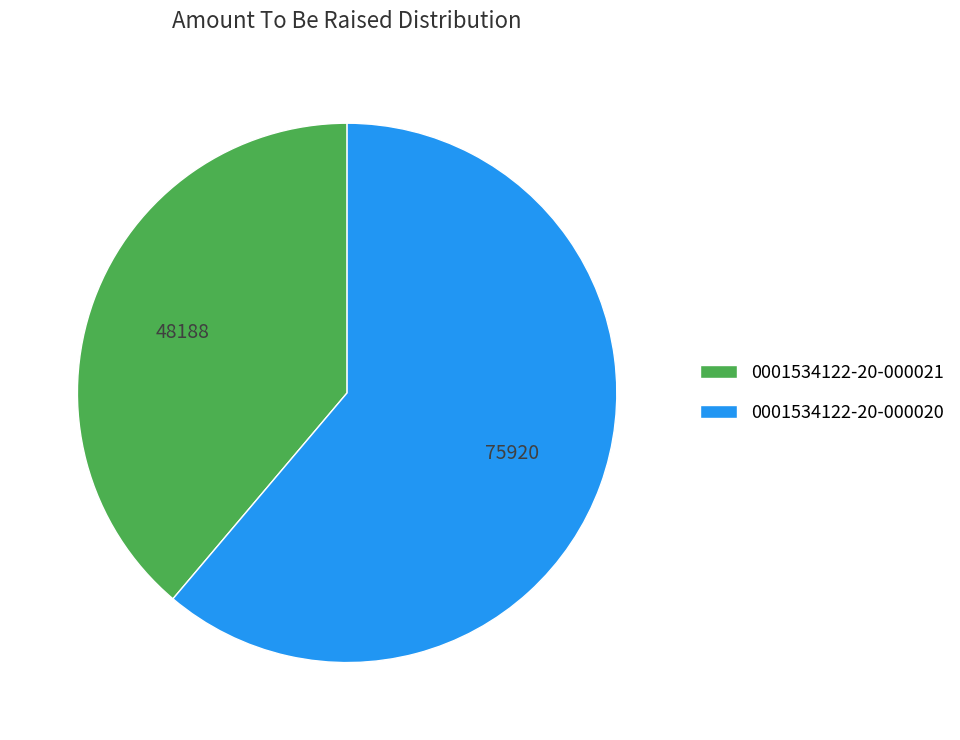

Is the sum of 0001534122-20-000021 and 0001534122-20-000020 greater than half?

Yes